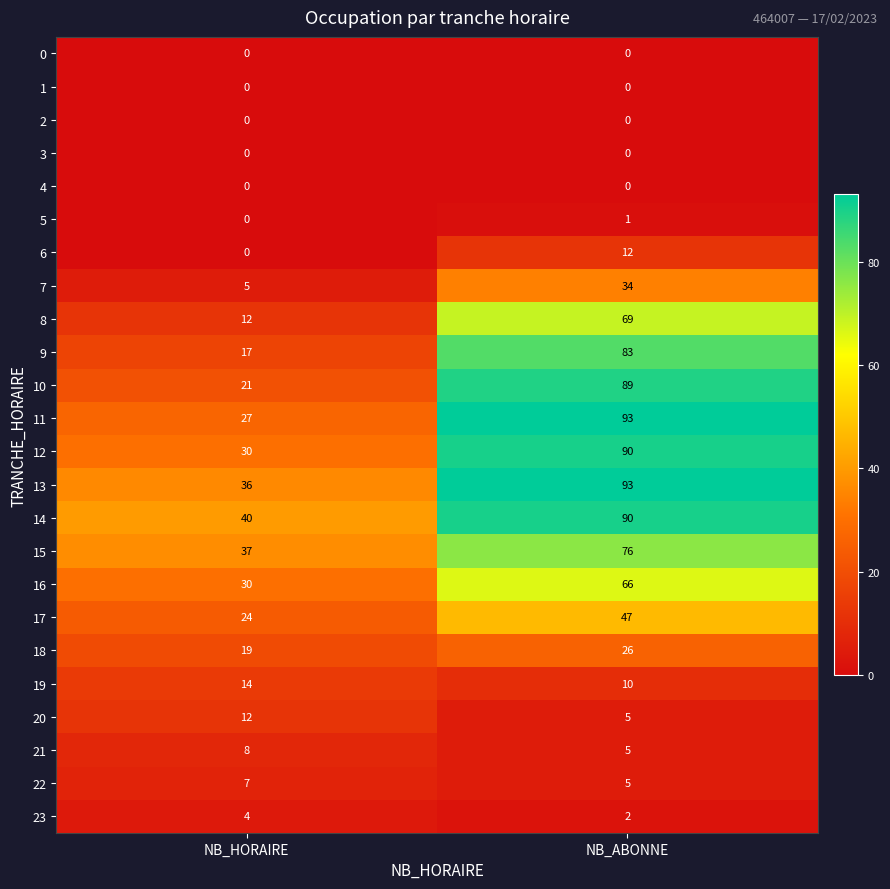

What is the average value of the 6 series?

6